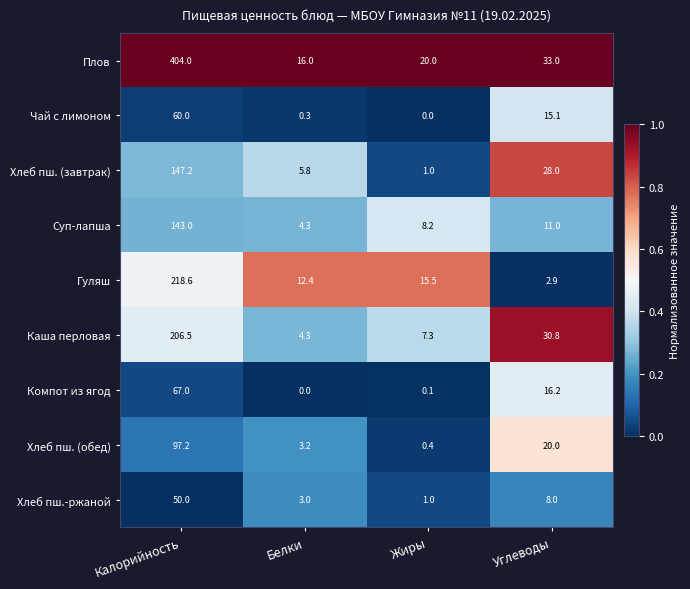

Is the value of Чай с лимоном at Белки greater than the value of Компот из ягод at Углеводы?

No